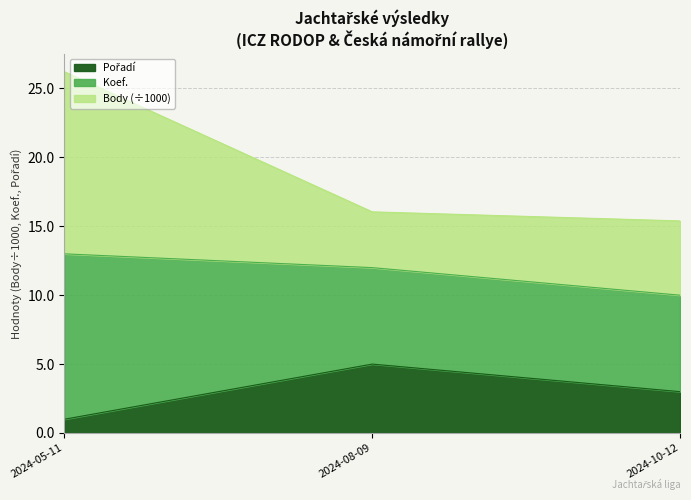

At how many categories does at least one series exceed 1?

3